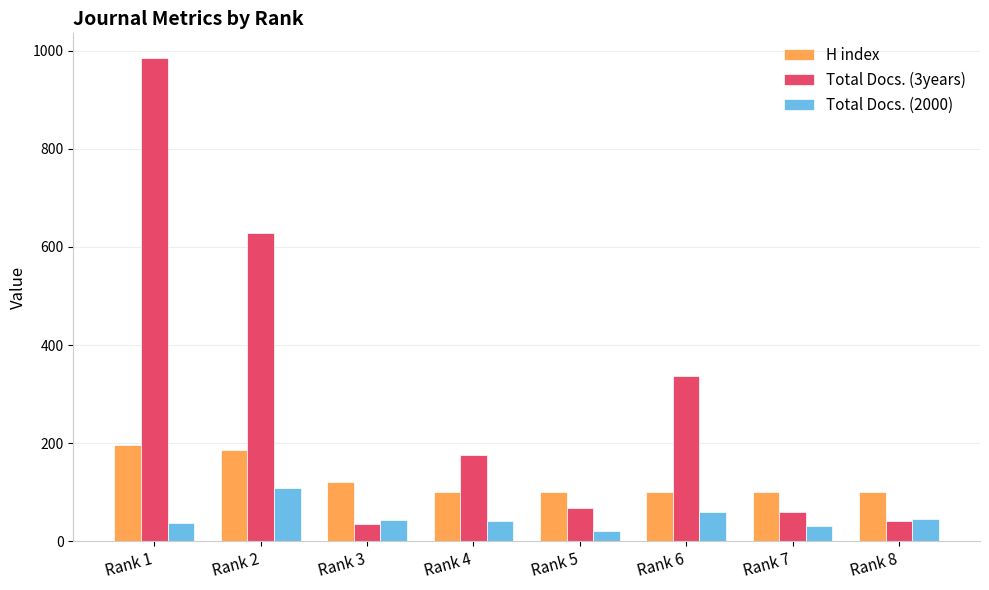

Does the chart contain stacked bars?

No